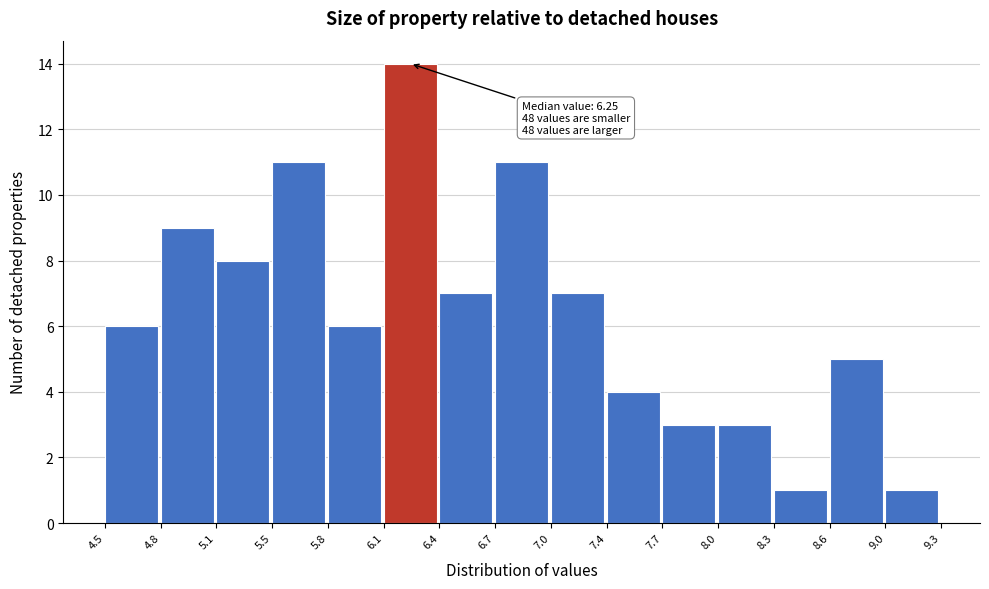

Over which range of the x-axis is the bar tallest?

6.1 to 6.4